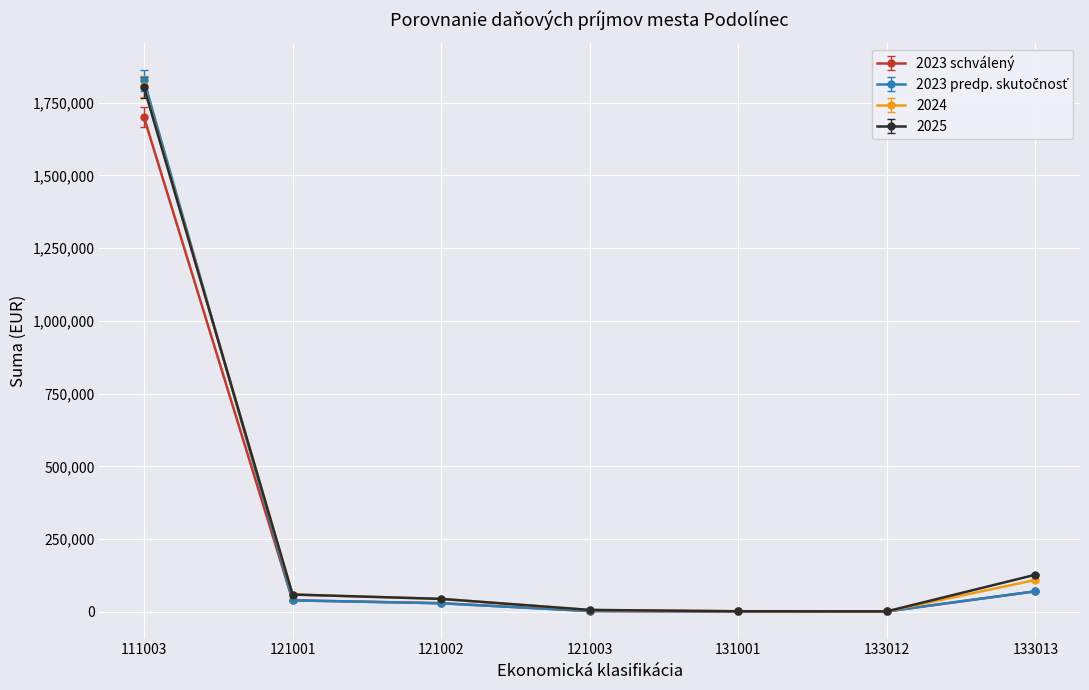

Is it true that 2023 schválený equals 3200 at 121003?

True